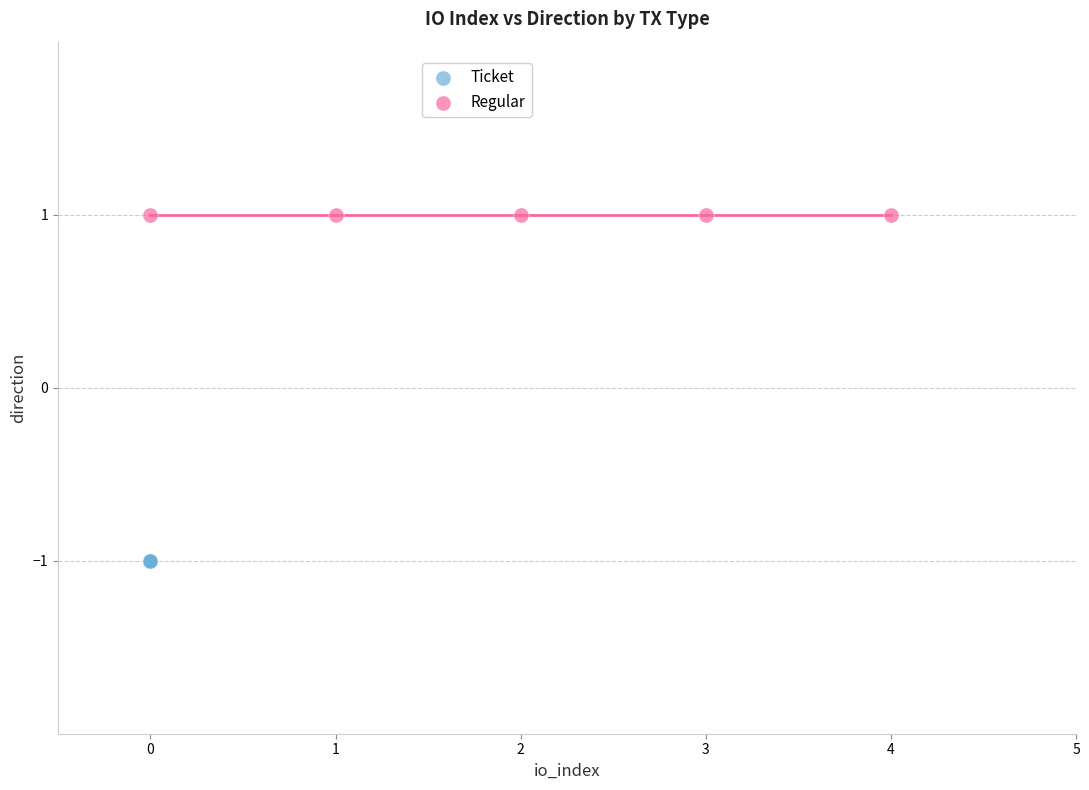

Which series reaches the maximum Y coordinate?

Regular